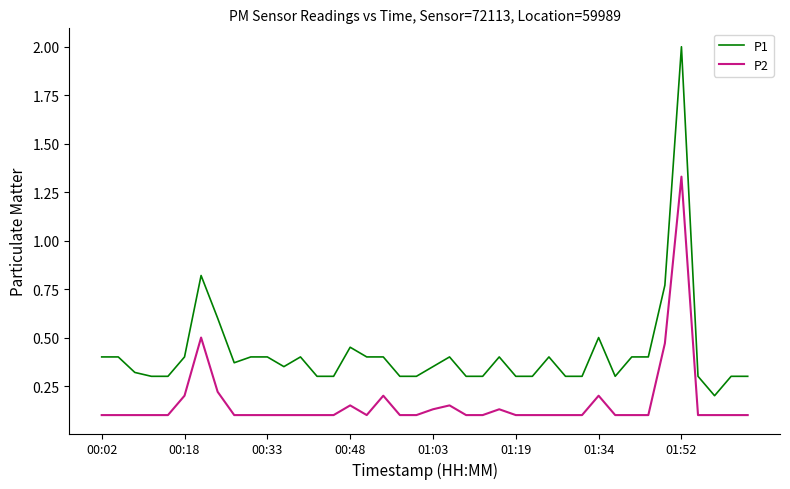

How many lines are shown in the chart?

2